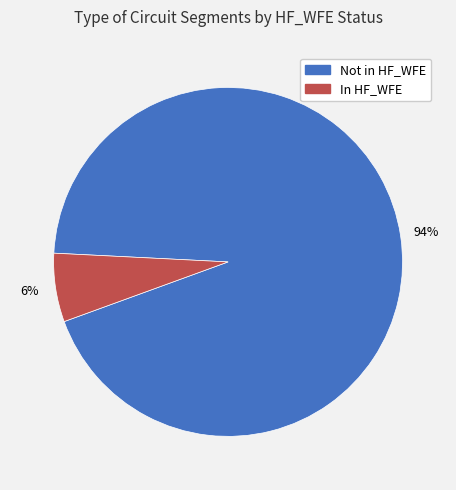

Does any single category account for the majority?

Yes